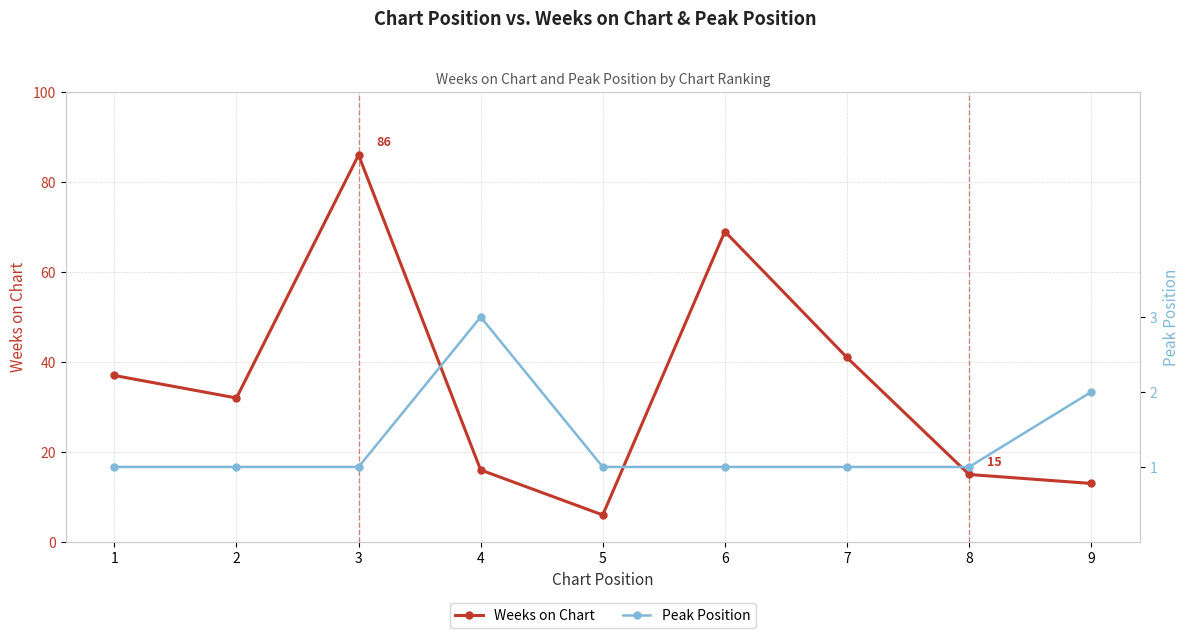

At which category does the chart reach its peak across all series?

3